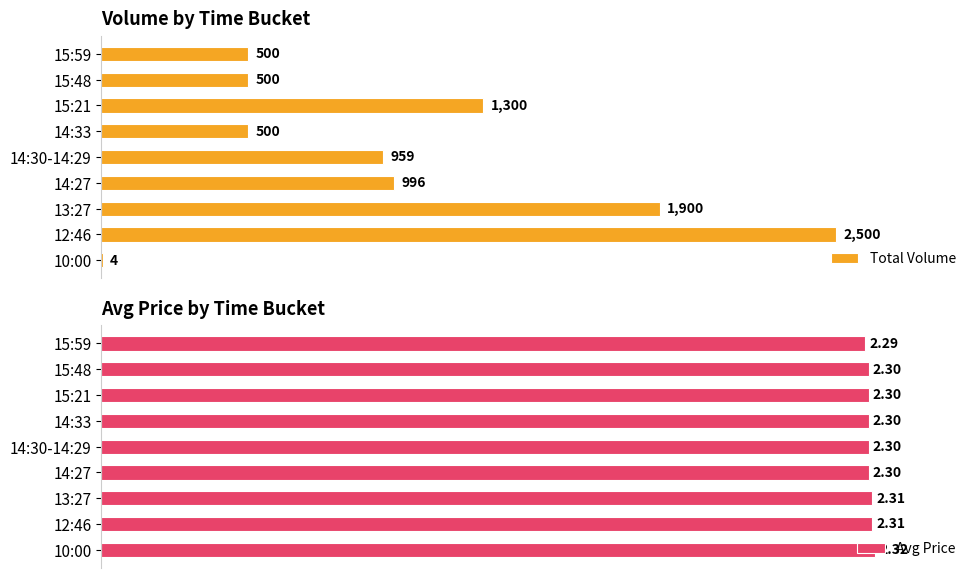

How many categories are shown in the chart?

9